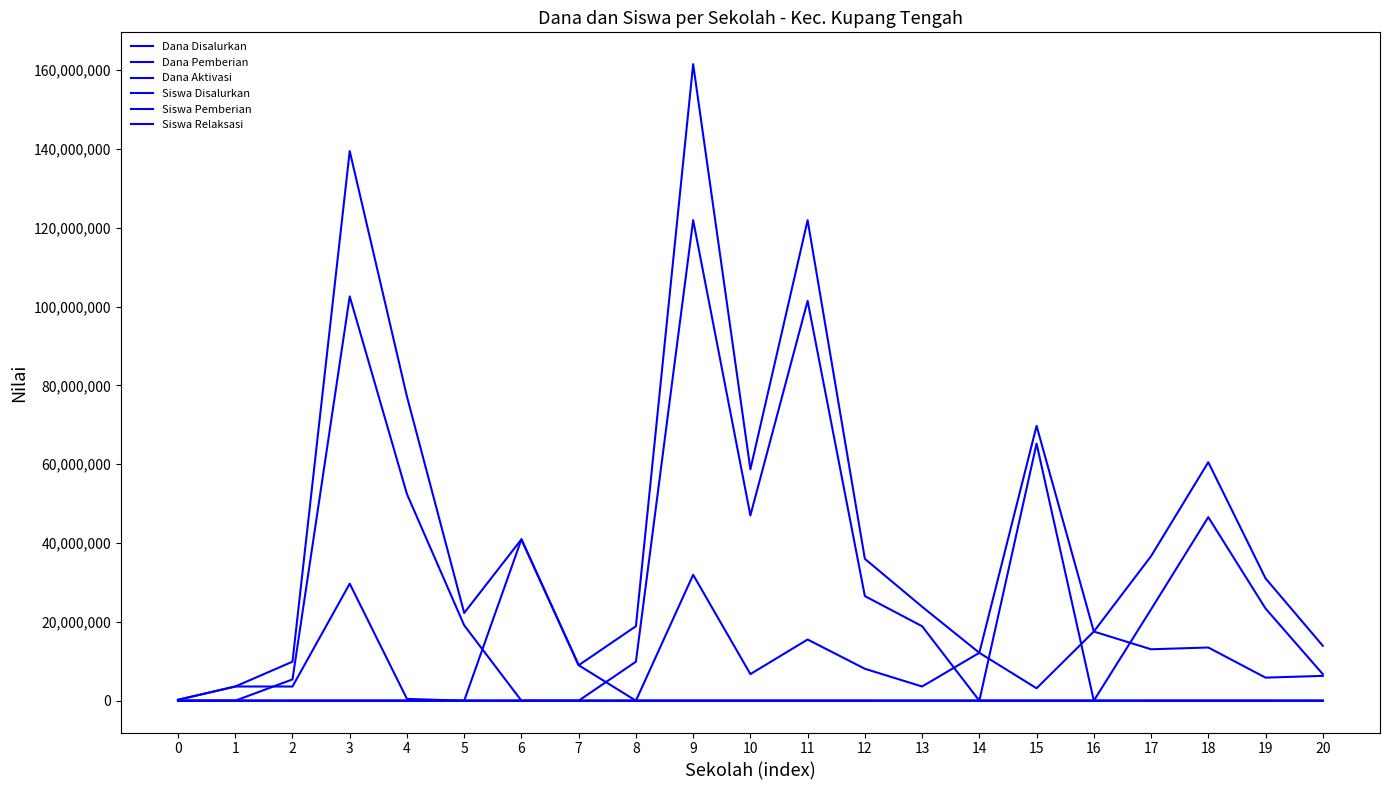

What is the total value across all series at 12?

70650148